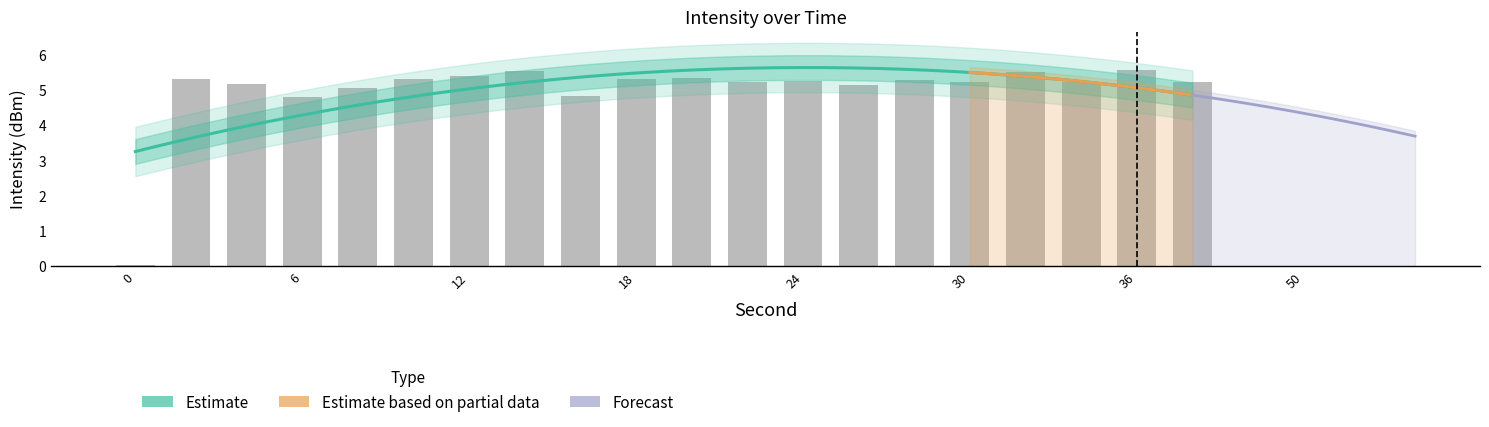

The chart shows a value of 5.2 at 4. True or false?

True